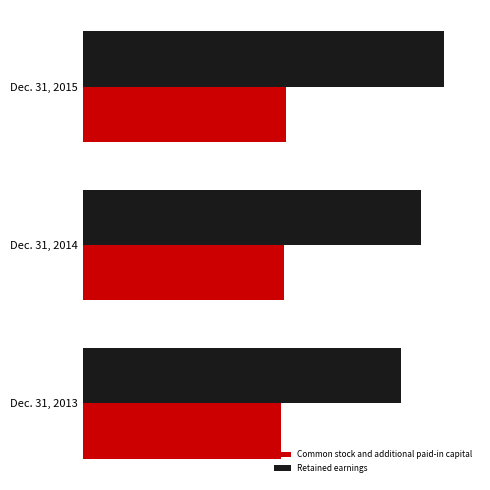

Reading right to left, what are all the values shown in this chart?

Common stock and additional paid-in capital: 59970	59389	58501
Retained earnings: 106673	99816	94000